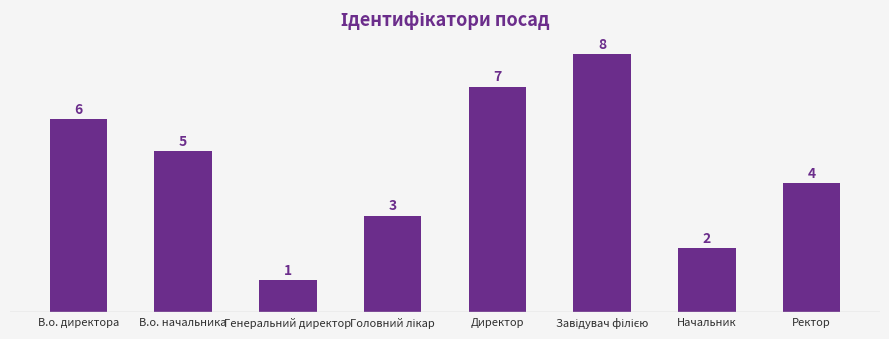

Does the chart contain stacked bars?

No